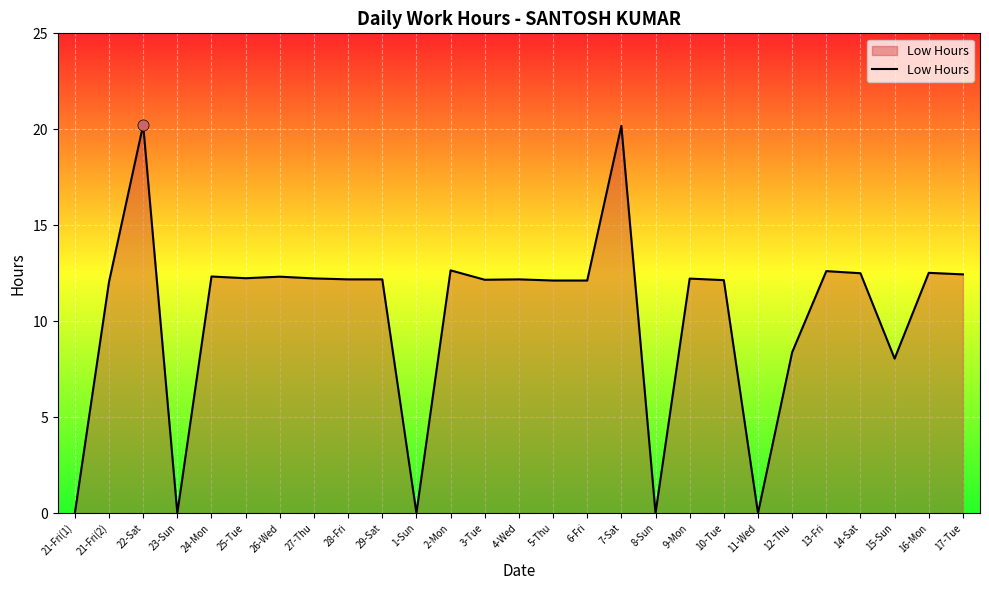

What is the difference between the maximum and minimum values?

20.2